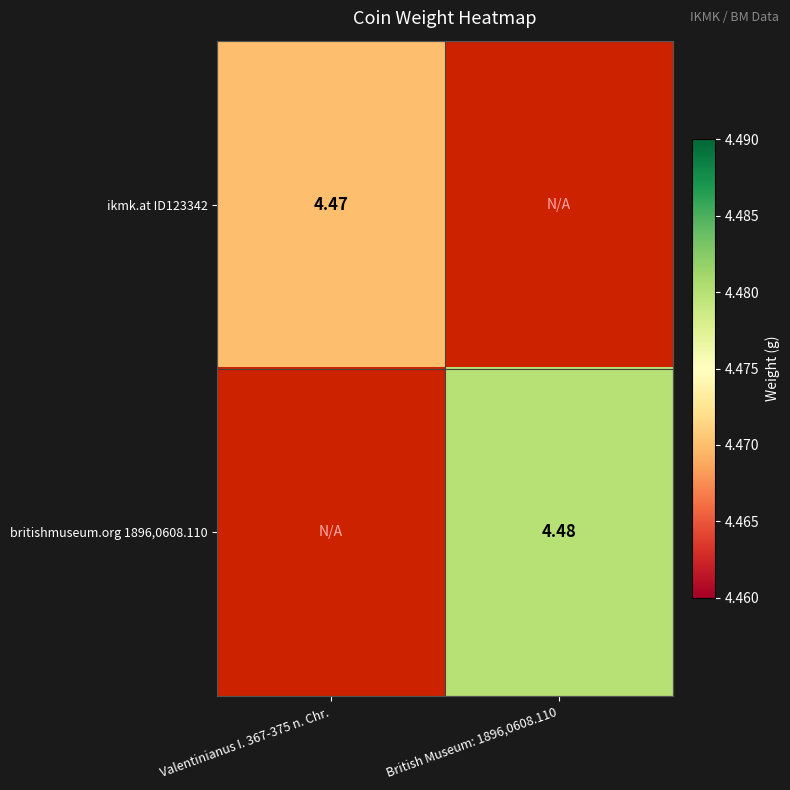

Is it true that britishmuseum.org 1896,0608.110 equals 4.5 at British Museum: 1896,0608.110?

True